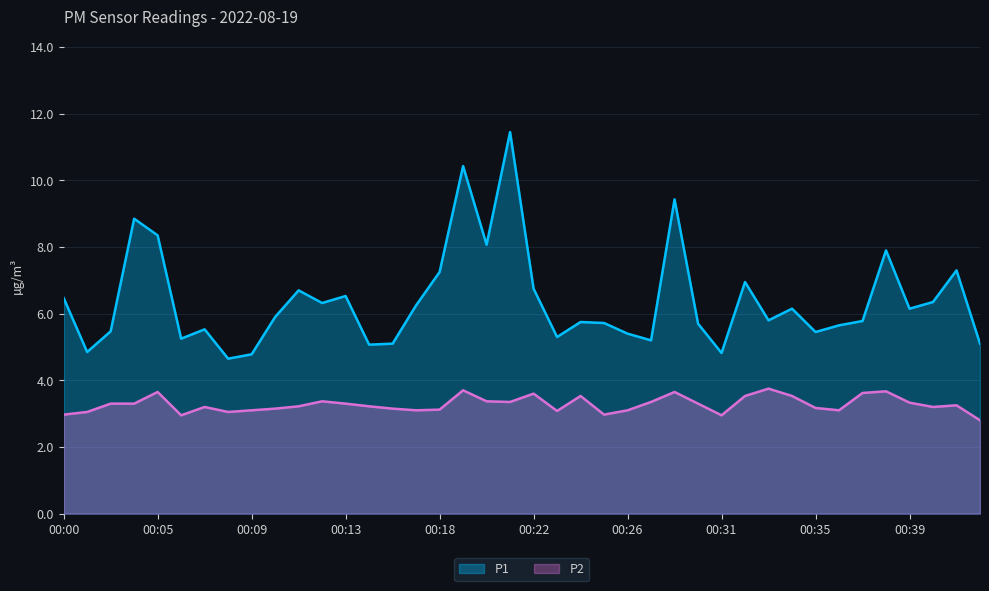

Between 00:40 and 00:00, which is larger?

00:00